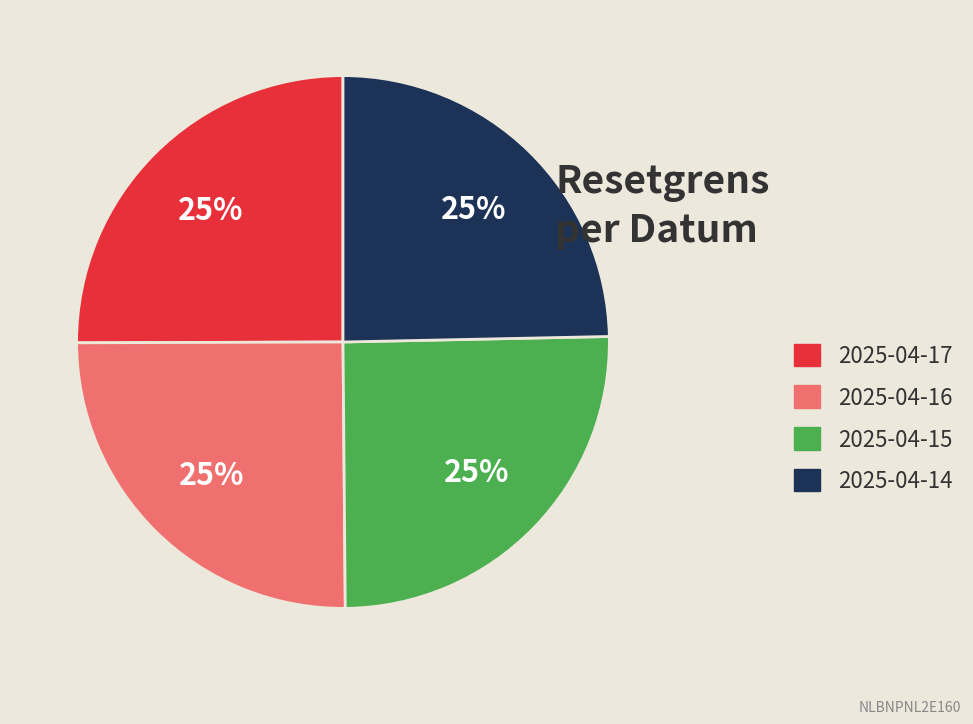

To the nearest percent, what is the average slice percentage?

25%